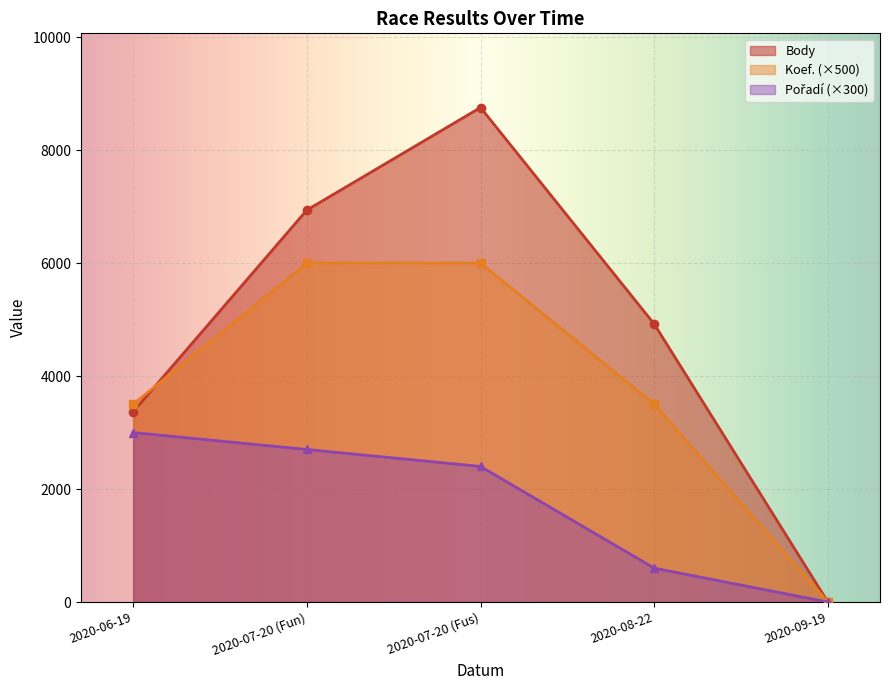

What position from the left is 2020-07-20 (Fus)?

3